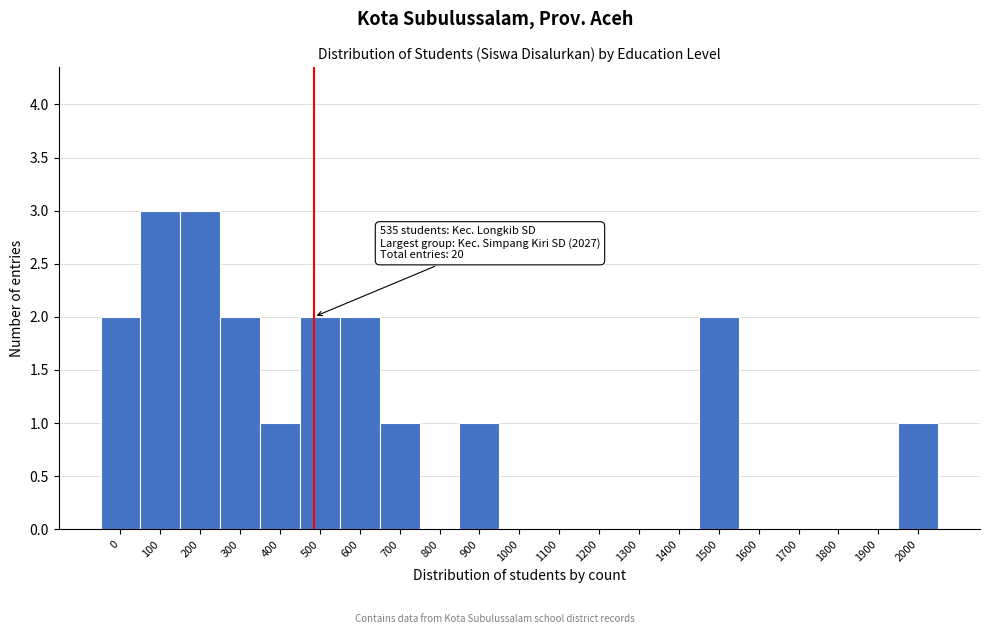

Reading right to left, transcribe all the data shown in this chart.

2000=1	1900=0	1800=0	1700=0	1600=0	1500=2	1400=0	1300=0	1200=0	1100=0	1000=0	900=1	800=0	700=1	600=2	500=2	400=1	300=2	200=3	100=3	0=2